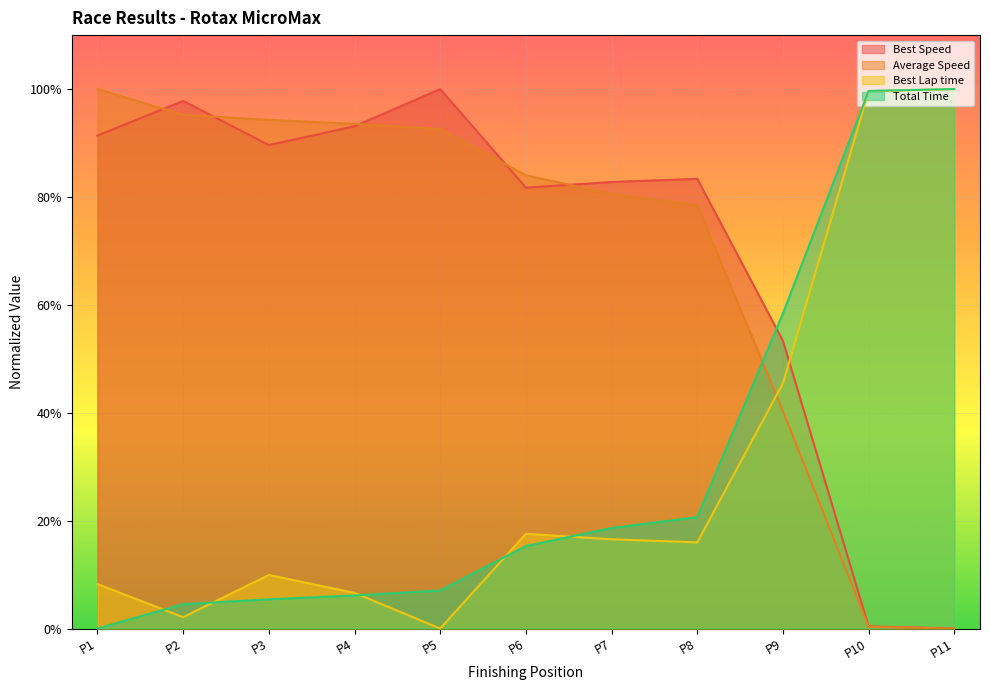

Is the value of Total Time at P7 greater than the value of Average Speed at P2?

No